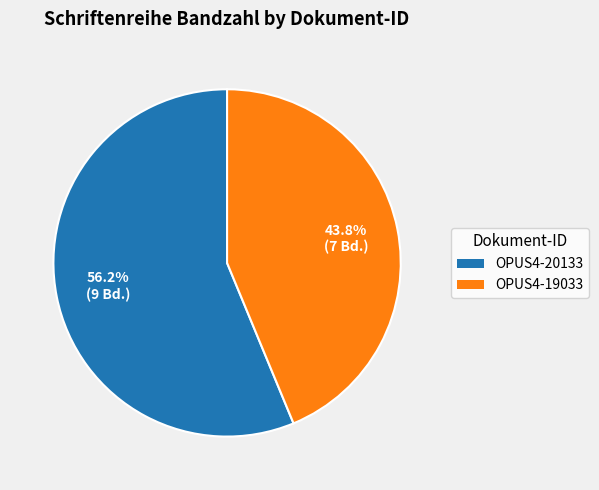

Rank the categories by value from highest to lowest.

OPUS4-20133, OPUS4-19033